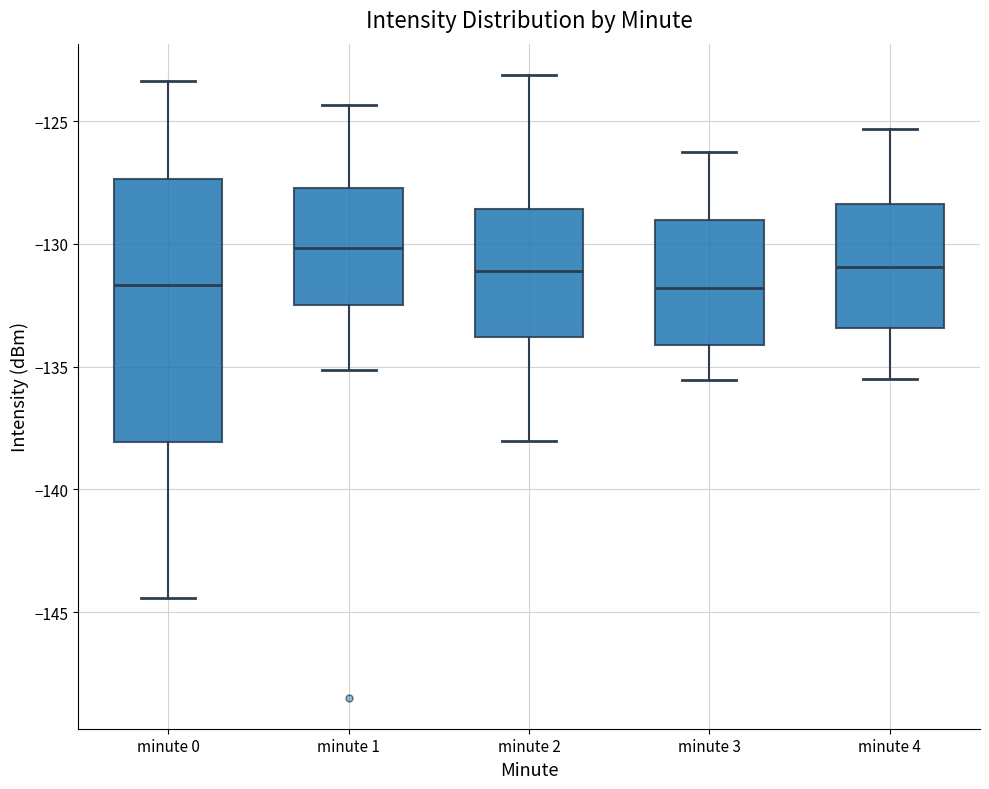

Which box has the highest median line?

minute 1